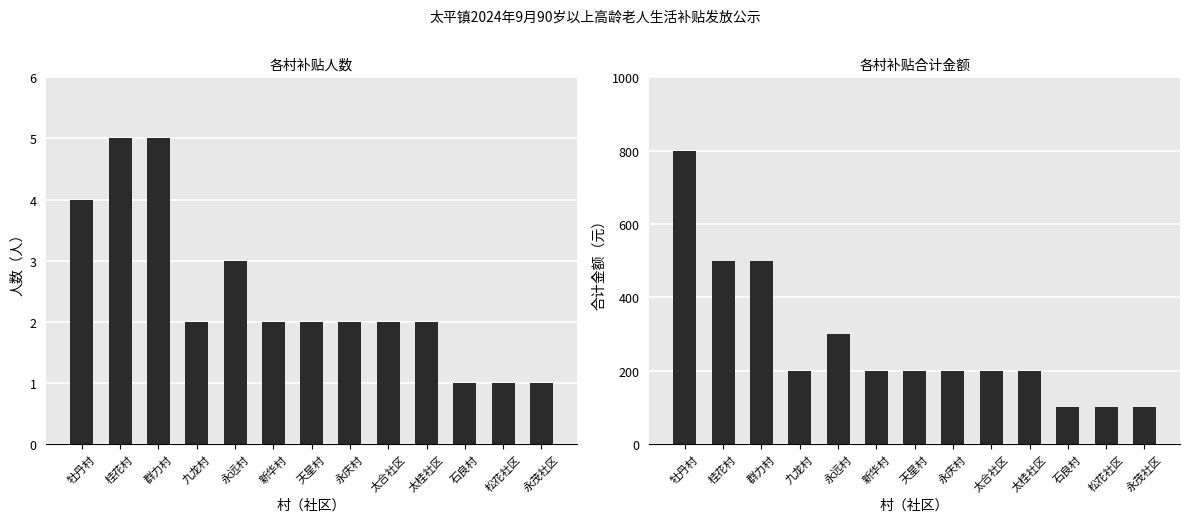

Which label corresponds to the smallest value in the chart?

石良村